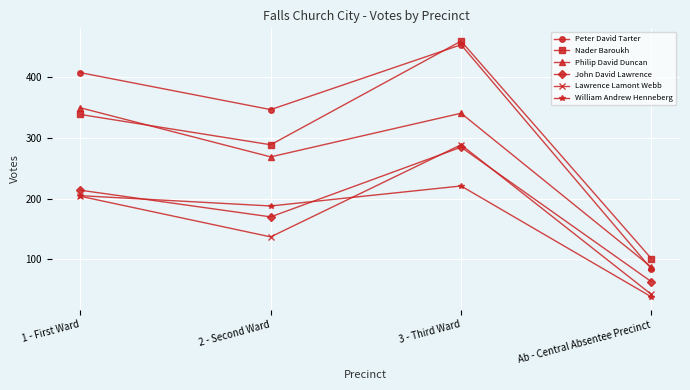

Is it true that Philip David Duncan equals 269 at 2 - Second Ward?

True